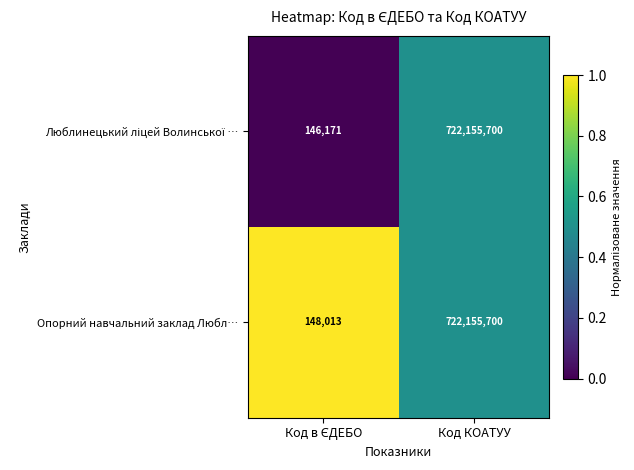

The value of Опорний навчальний заклад Любл… at Код КОАТУУ is 1014613152. True or false?

False